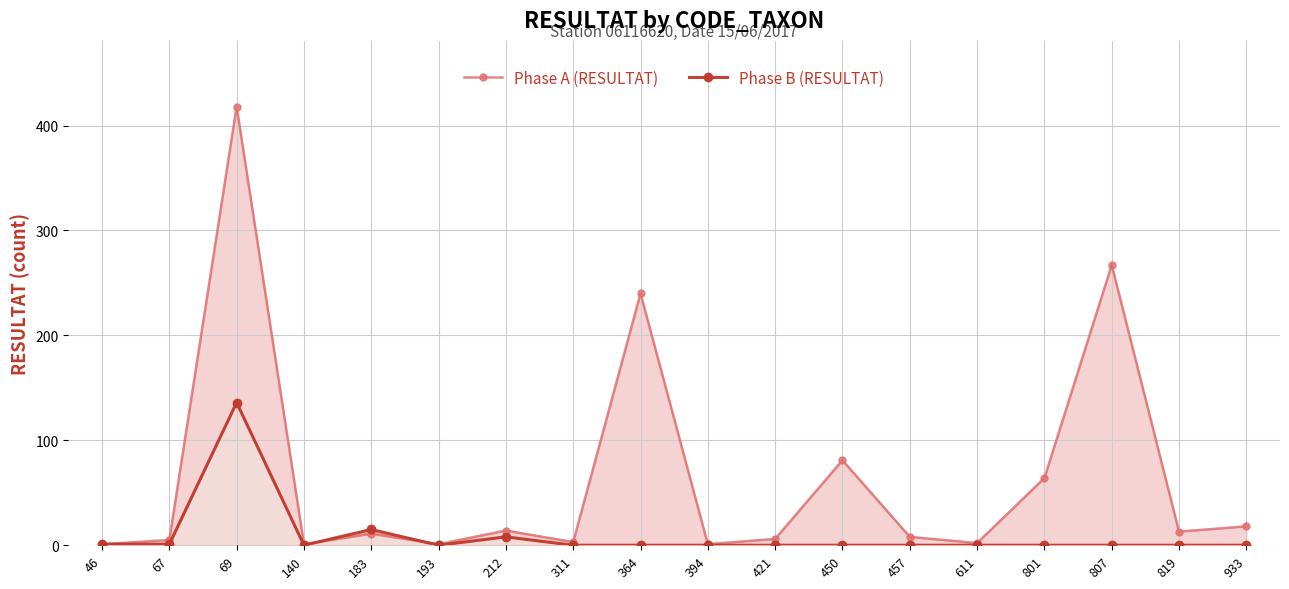

At how many categories does at least one series exceed 88?

3